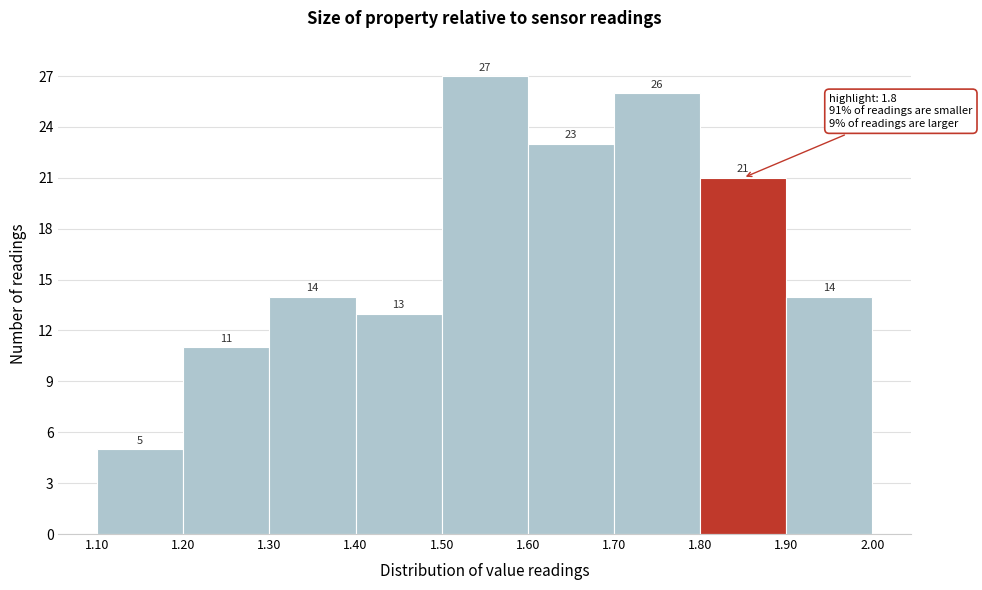

How tall is the bar that spans 1.40 to 1.50 on the x-axis?

13